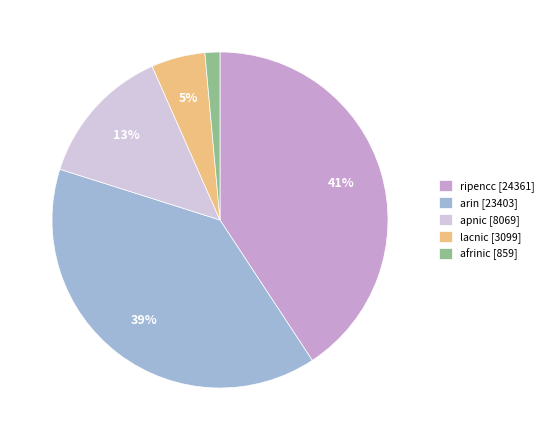

To the nearest percent, what portion does lacnic represent?

5%